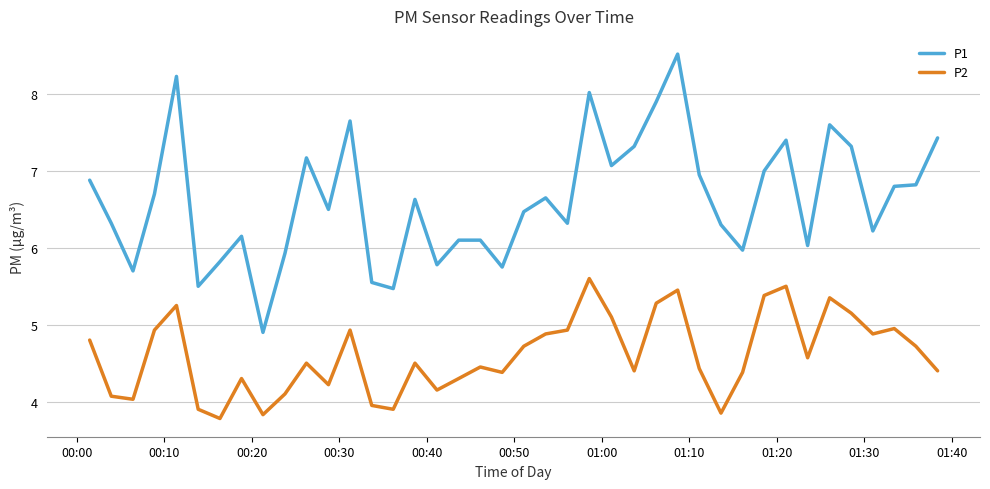

What is the greatest value displayed?

8.5